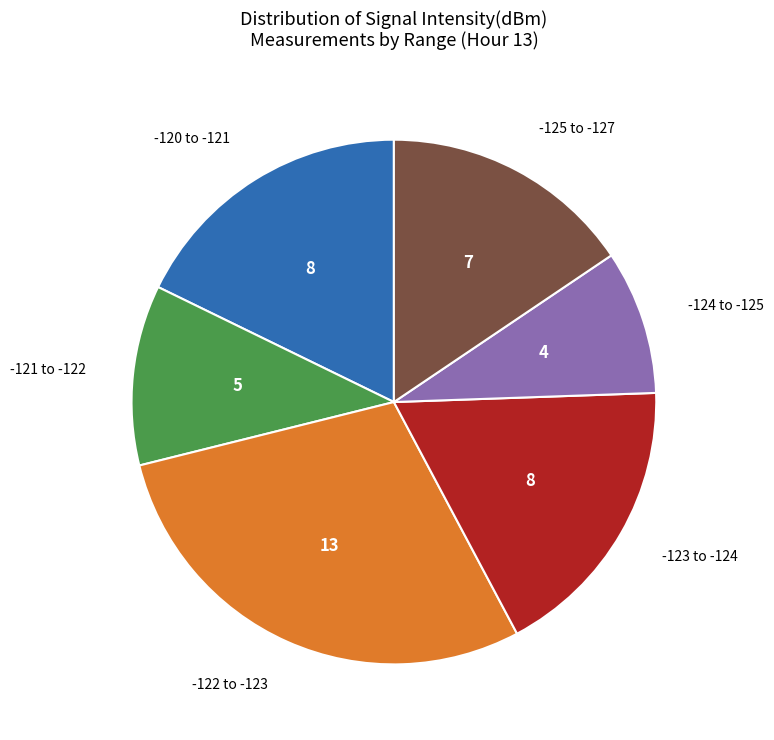

Is it true that -123 to -124 is 26% of the pie?

False